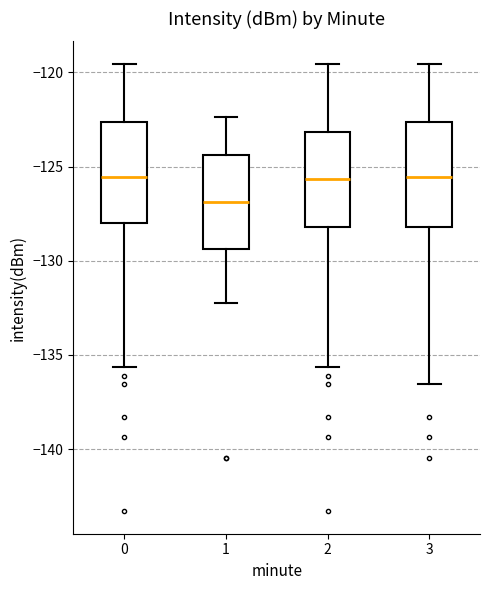

Reading left to right, read every box against the y-axis: the position of its median line, the range the box covers, and the ends of its whiskers. The values are not printed on the chart, so give them approximately, as read against the axis.

0: median -125.5, box -128.0 to -122.5, whiskers -135.5 to -119.5
1: median -127.0, box -129.5 to -124.5, whiskers -132.0 to -122.5
2: median -125.5, box -128.0 to -123.0, whiskers -135.5 to -119.5
3: median -125.5, box -128.0 to -122.5, whiskers -136.5 to -119.5